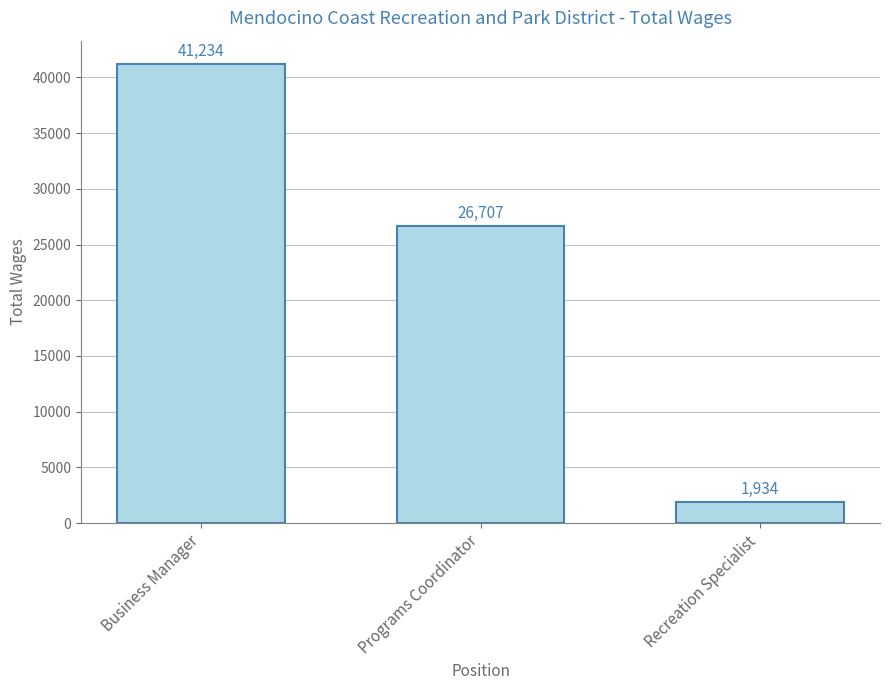

List the labels in order of value, largest first.

Business Manager, Programs Coordinator, Recreation Specialist